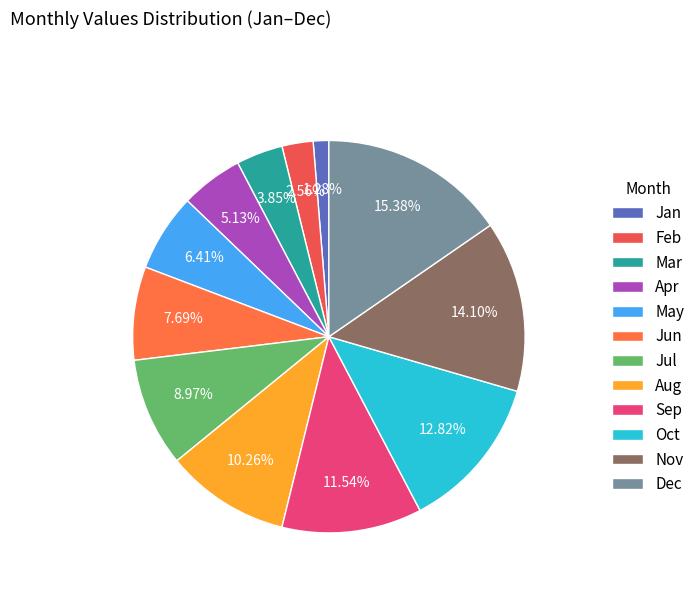

What is the ratio of the value at Nov to the value at Jun?

1.8